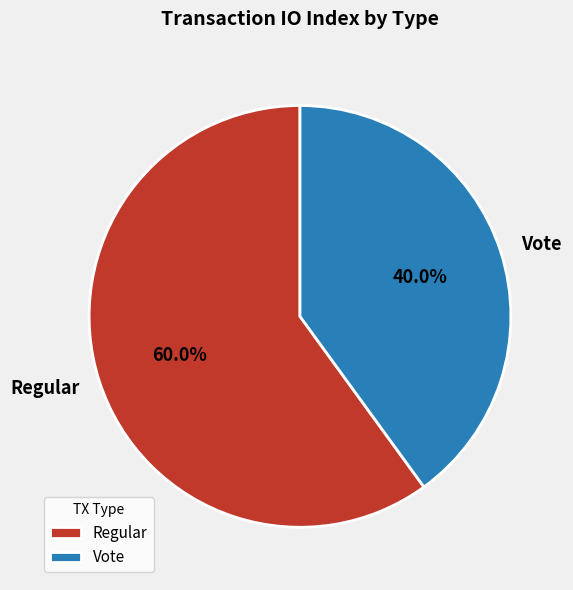

Is Vote the majority of the pie?

No